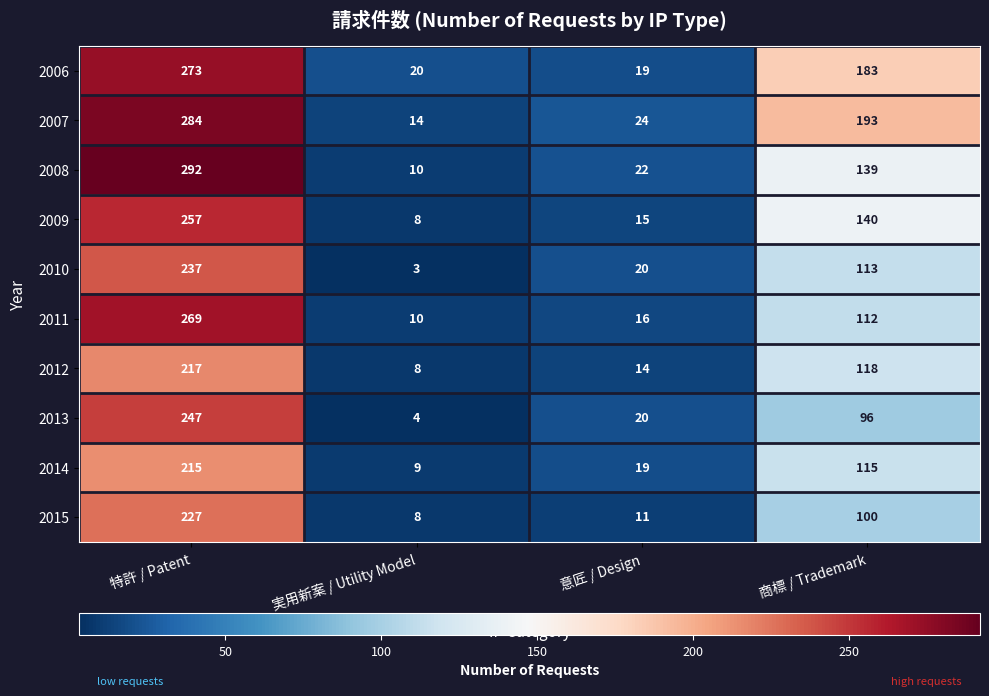

True or false: 2013 has a value of 1 at 実用新案 / Utility Model.

False